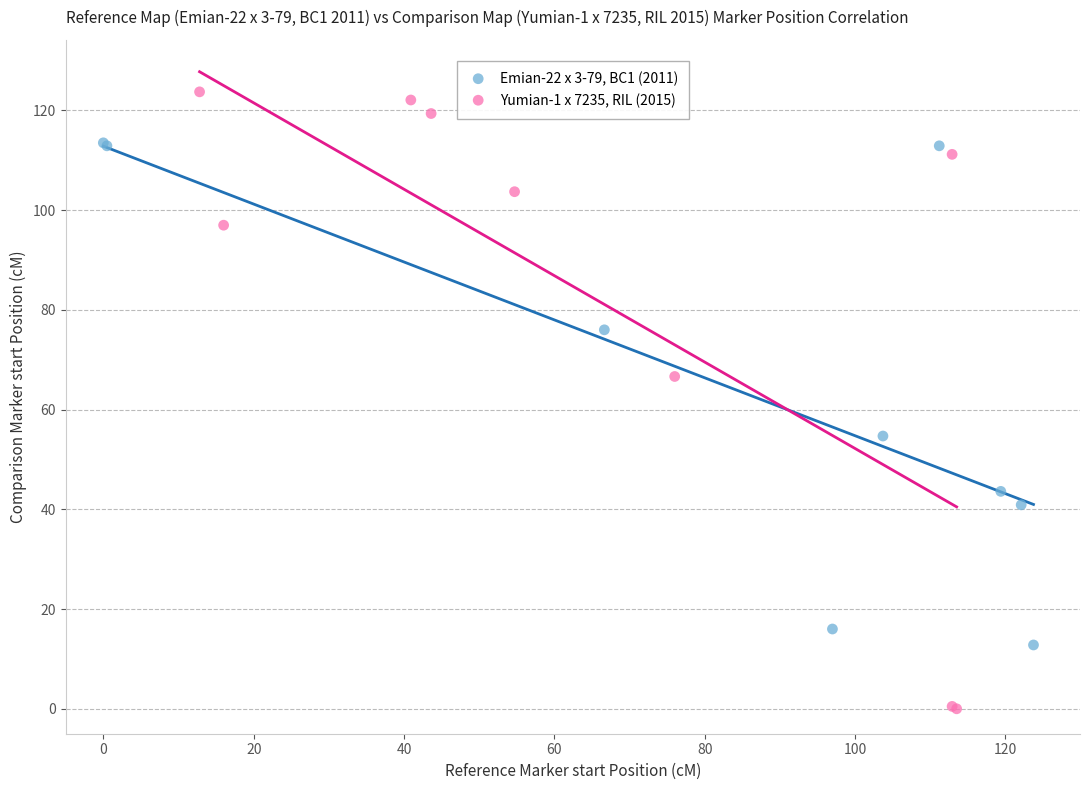

Which series reaches the minimum Y coordinate?

Yumian-1 x 7235, RIL (2015)